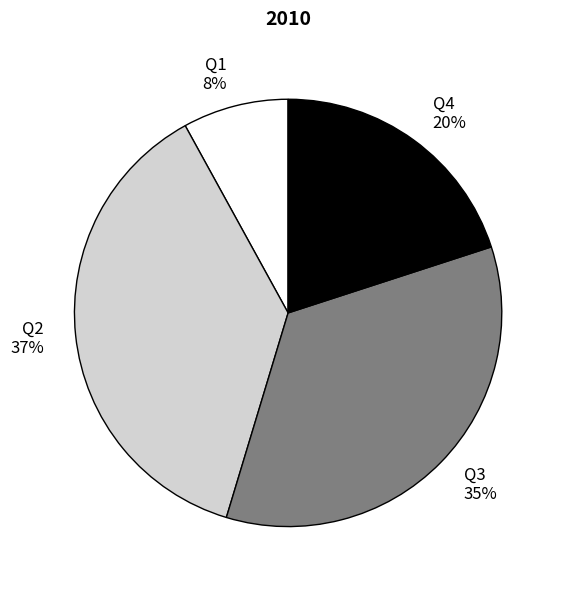

Which slice is the smallest?

Q1